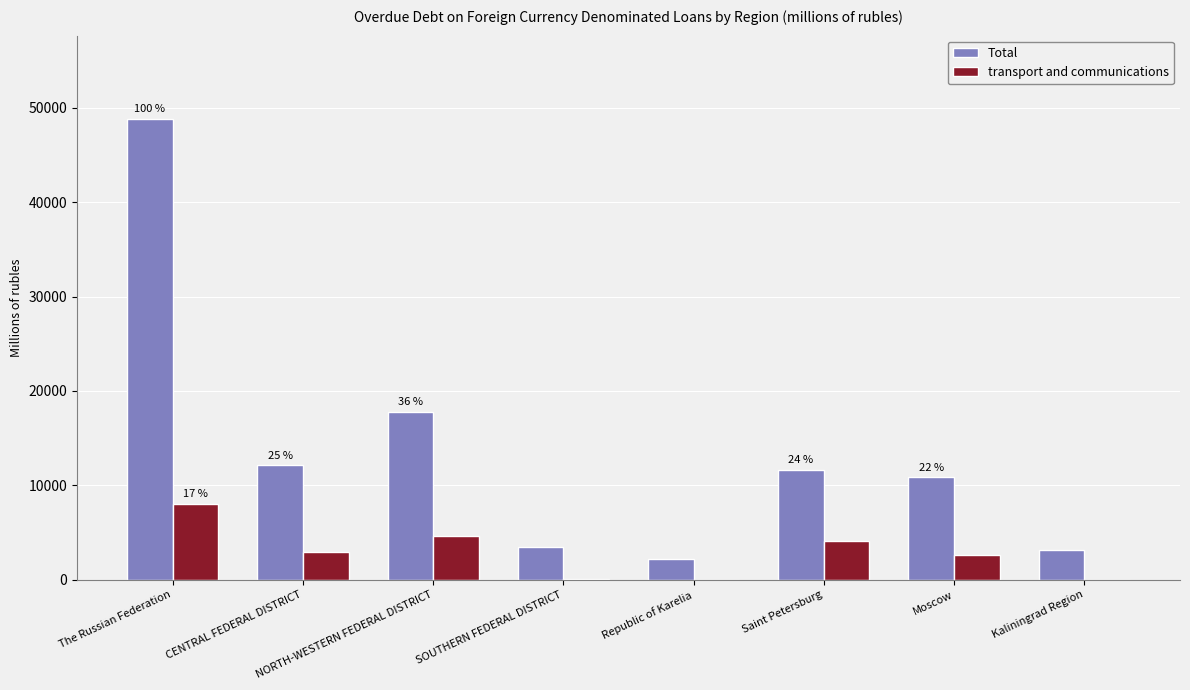

Which label corresponds to the largest value in the chart?

The Russian Federation